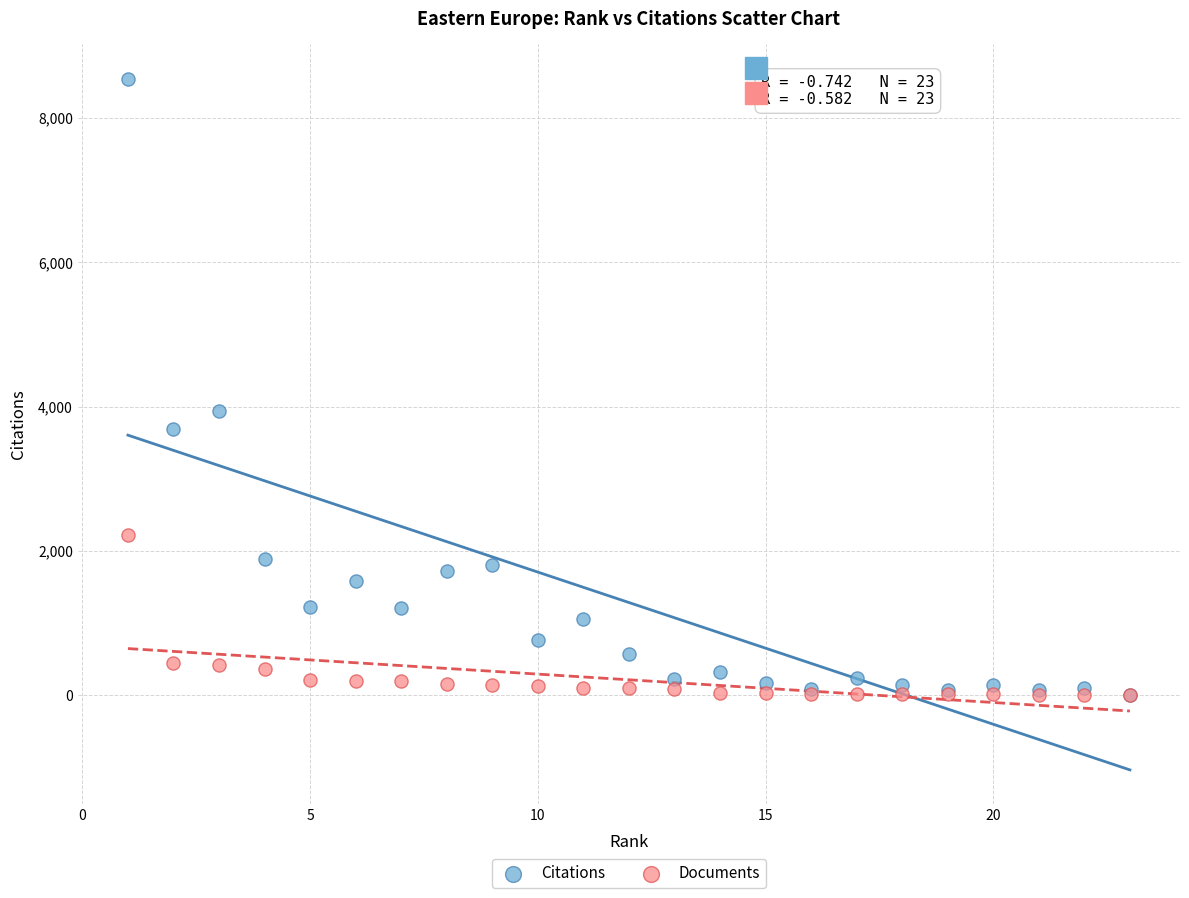

Across all series, what Y value is closest to 4271?

3939